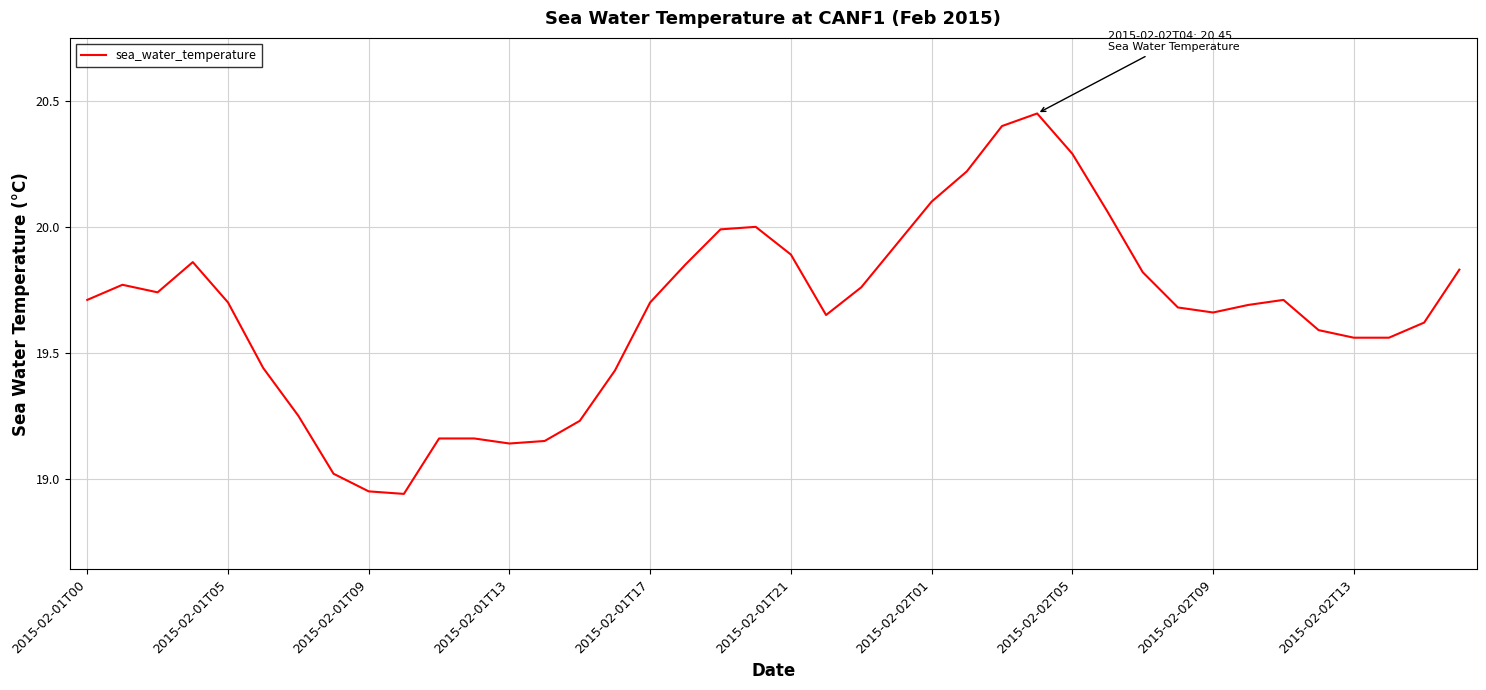

What is the difference between the maximum and minimum values?

1.5